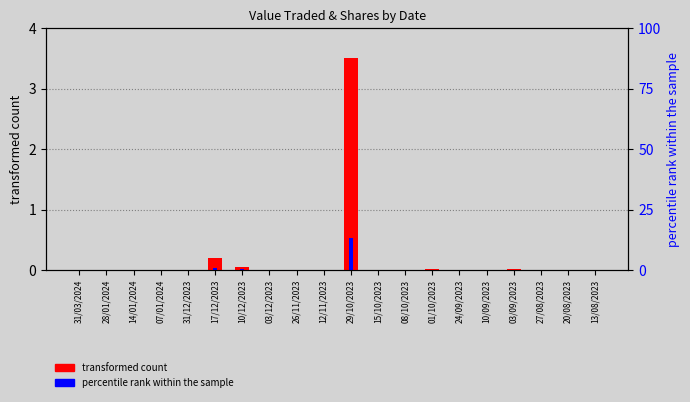

The value of Value Traded (transformed) at 28/01/2024 is 0.0. True or false?

True